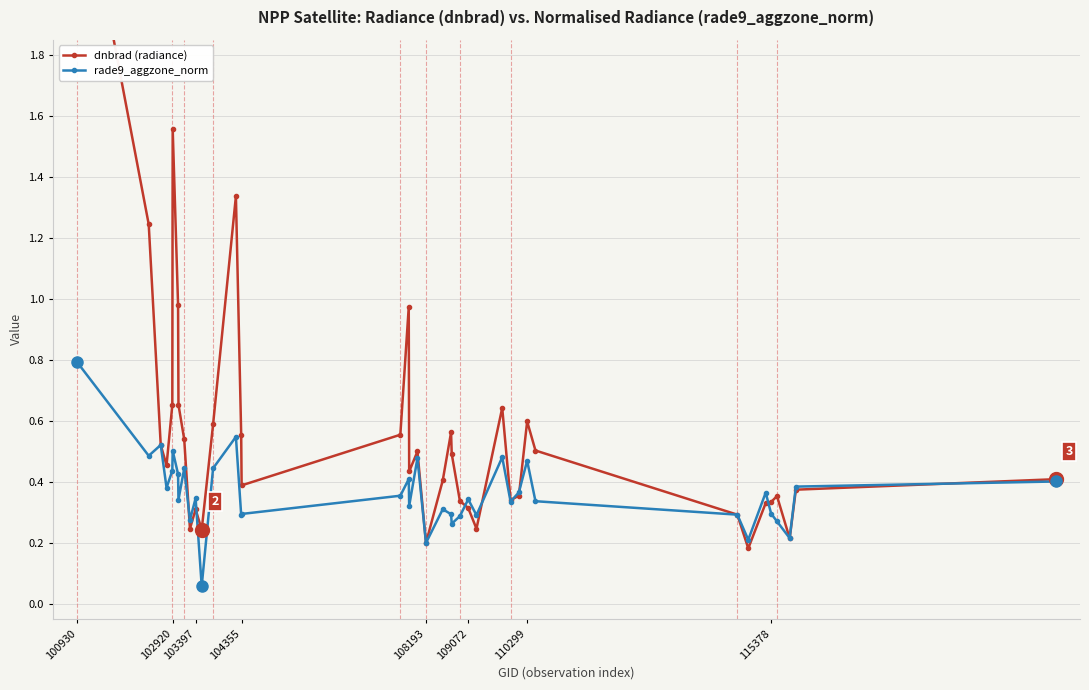

What is the sum of all dnbrad (radiance) values?

22.7